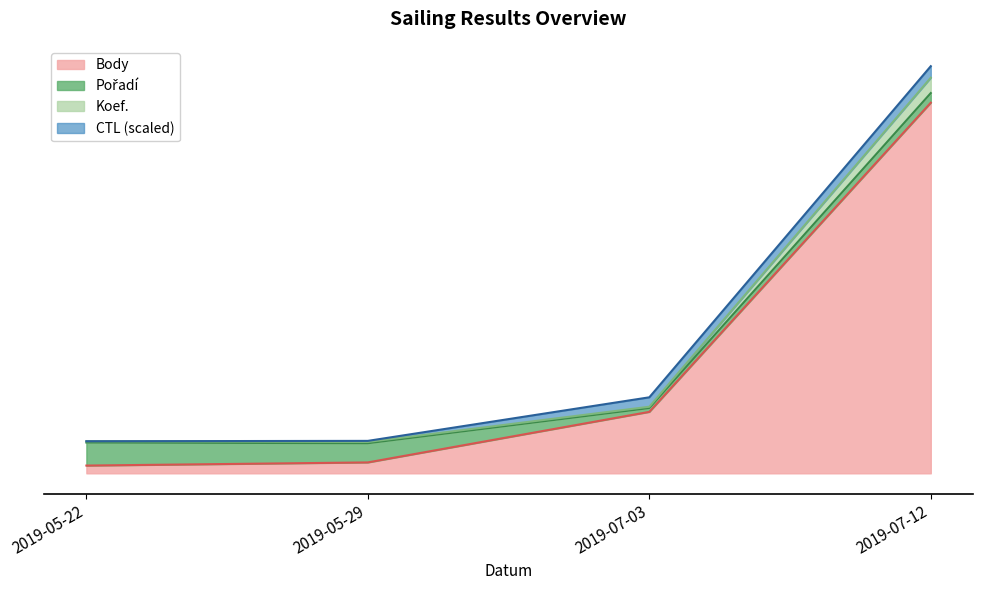

Where does the Koef. series first go above 866?

2019-07-03